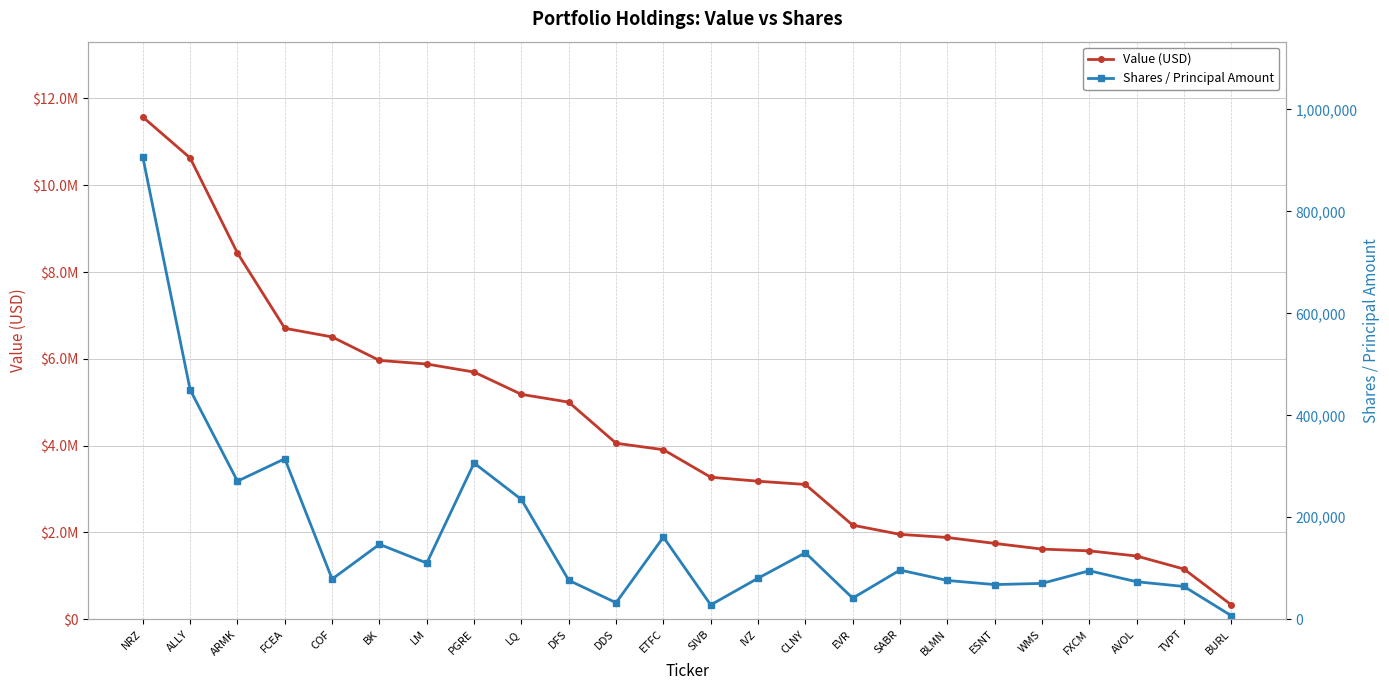

Which category has the highest value in the Value (USD) series?

NRZ